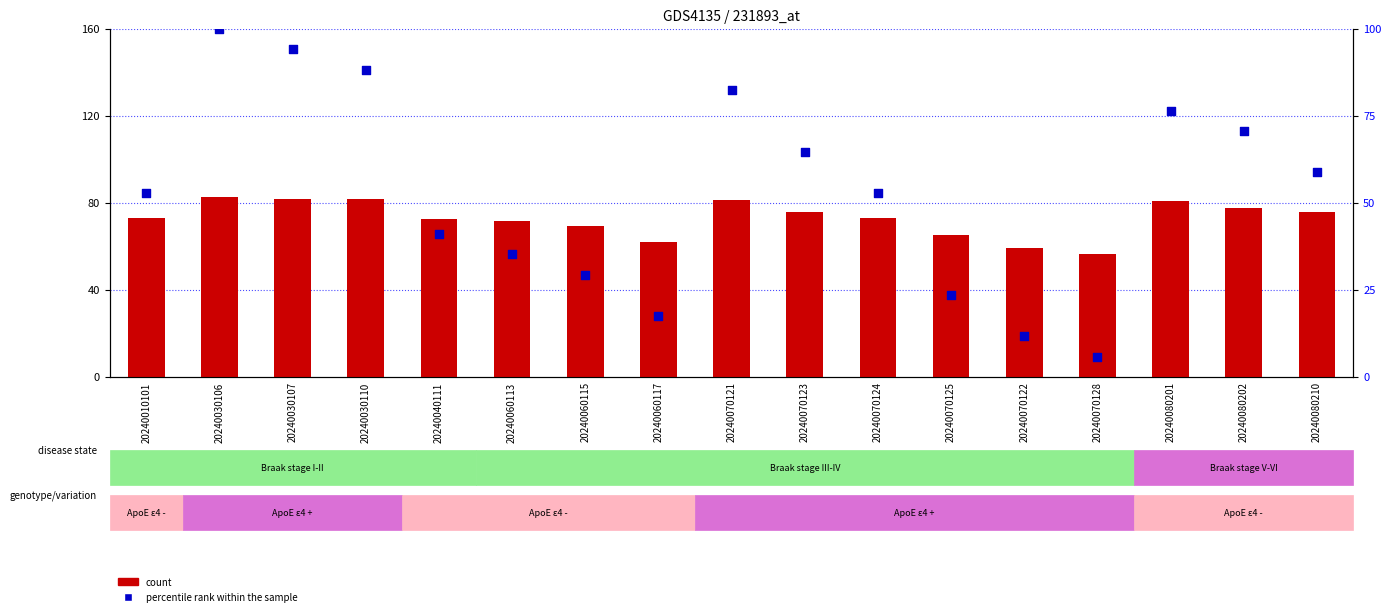

Which series has the widest spread of Y values?

percentile rank within the sample